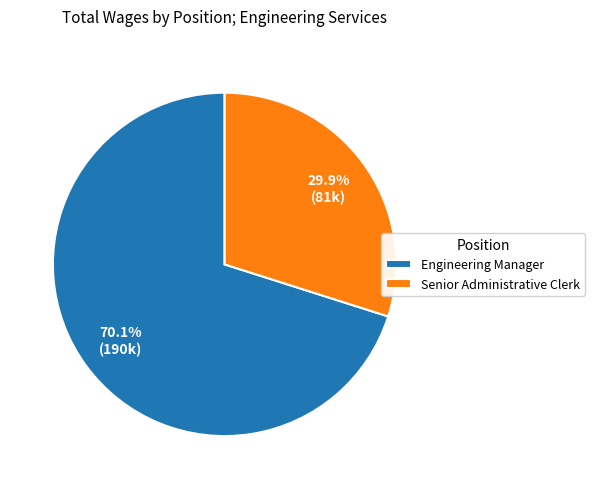

Rank the categories by value from lowest to highest.

Senior Administrative Clerk, Engineering Manager